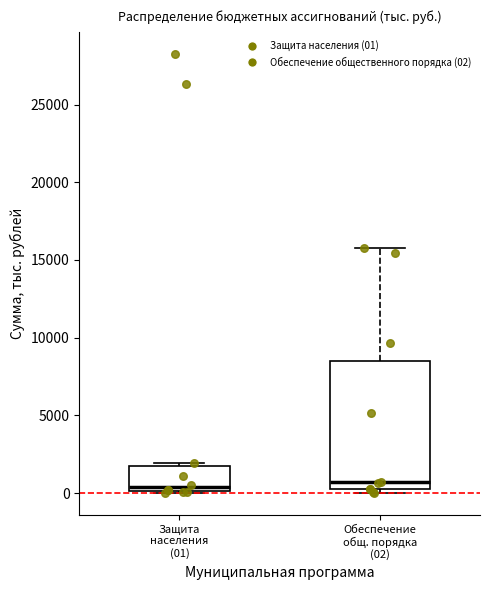

Reading left to right, transcribe this box plot: for each box, give where its median line is, the range the box spans, and where its two whiskers end, as read against the y-axis. The values are not printed on the chart, so give them approximately, as read against the axis.

Защита населения (01): median 500, box 0 to 1500, whiskers 0 to 2000
Обеспечение общ. порядка (02): median 500 (just above the box's lower edge), box 500 to 8500, whiskers 0 to 16000